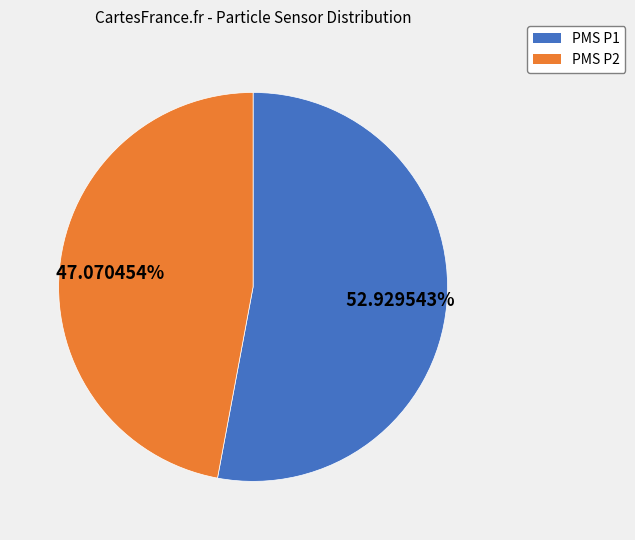

Is there a majority slice in this chart?

Yes